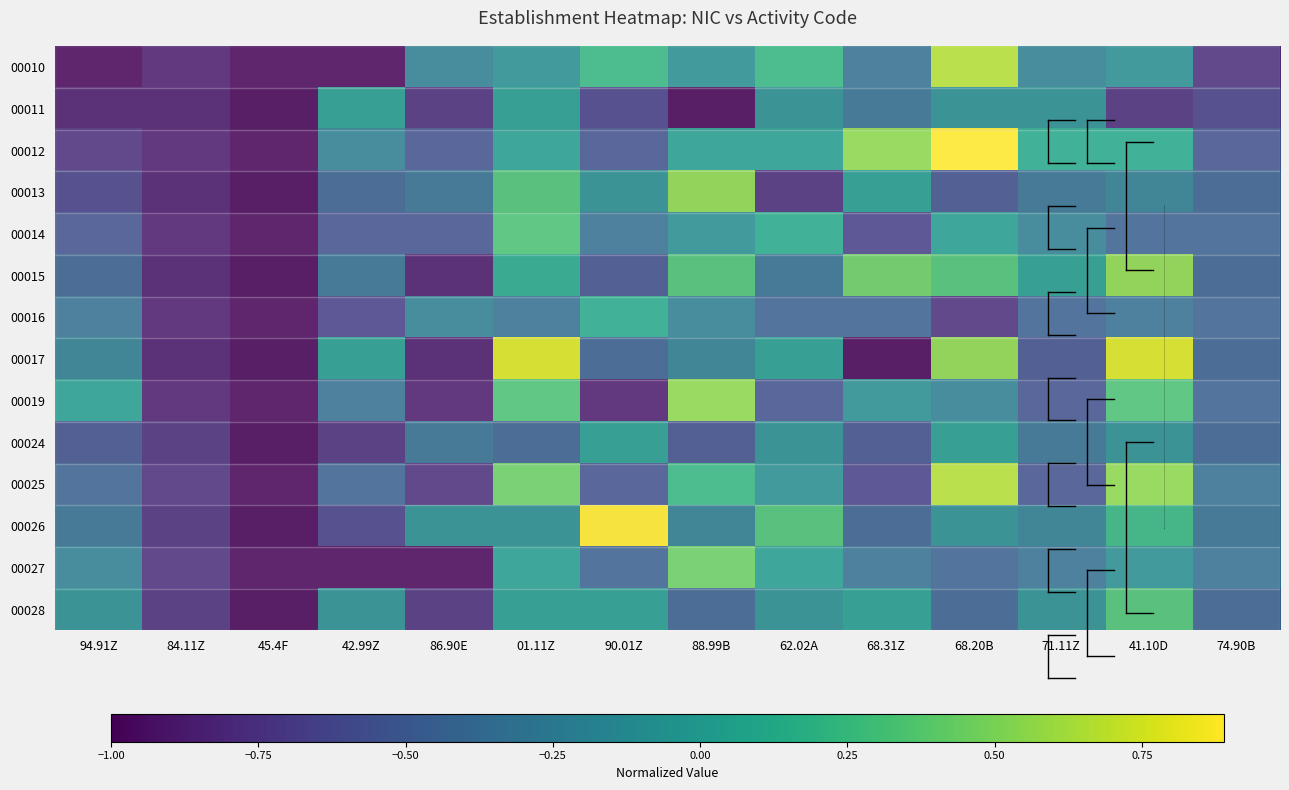

Which category has the highest value across all series?

68.20B